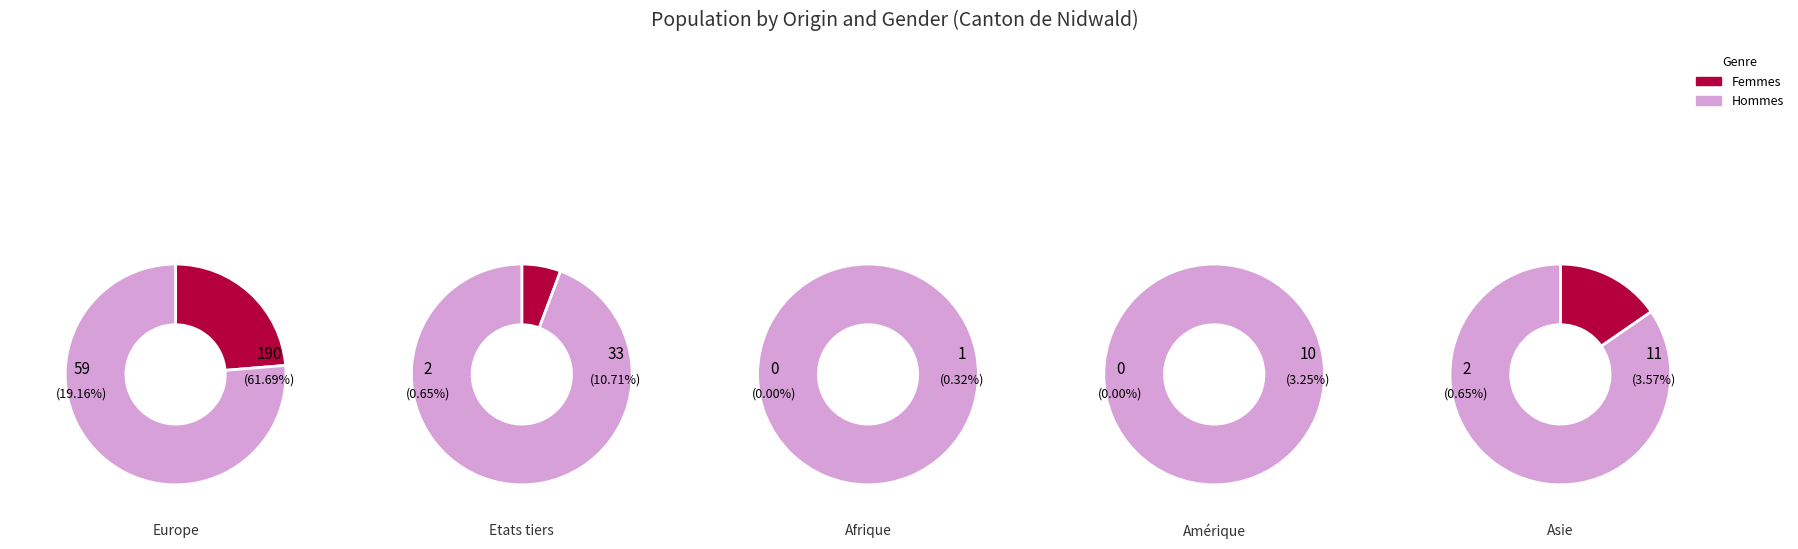

How many segments does this pie chart have?

5